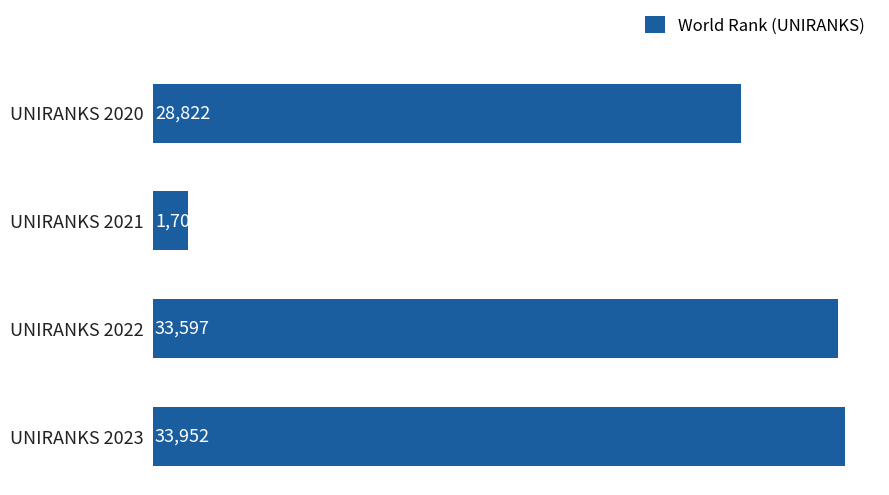

What is the ratio of the value at UNIRANKS 2020 to the value at UNIRANKS 2023?

0.8